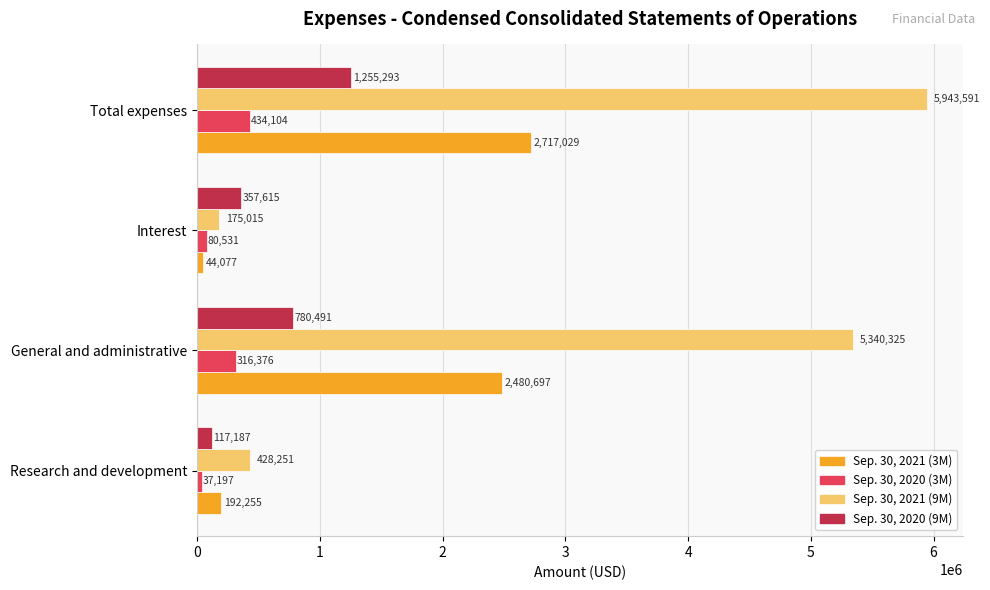

Is the value of Sep. 30, 2020 (3M) at Interest greater than the value of Sep. 30, 2021 (9M) at Total expenses?

No